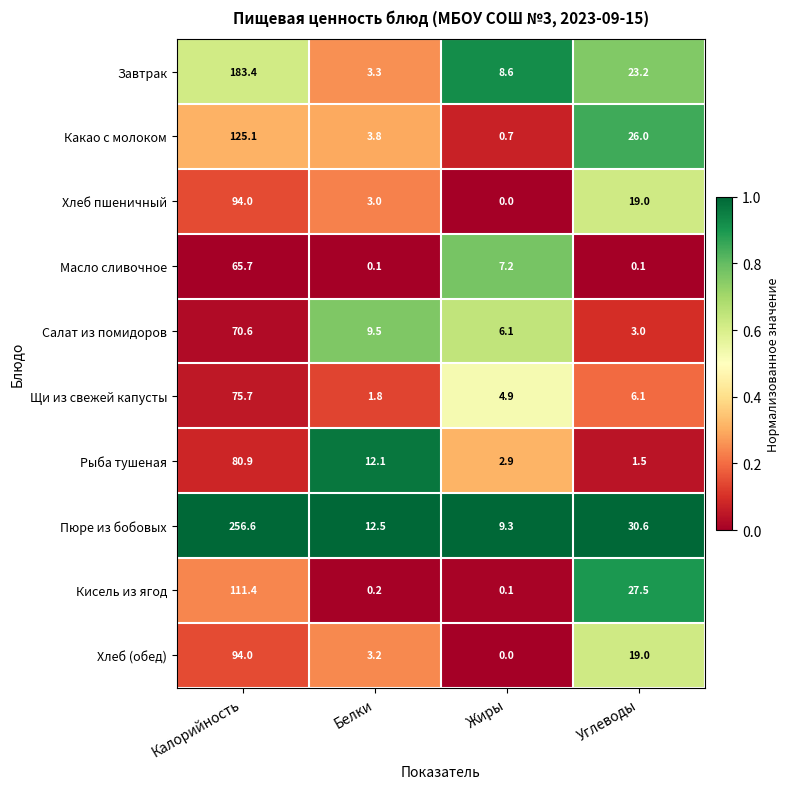

Rank the categories by Какао с молоком value from lowest to highest.

Жиры, Белки, Углеводы, Калорийность